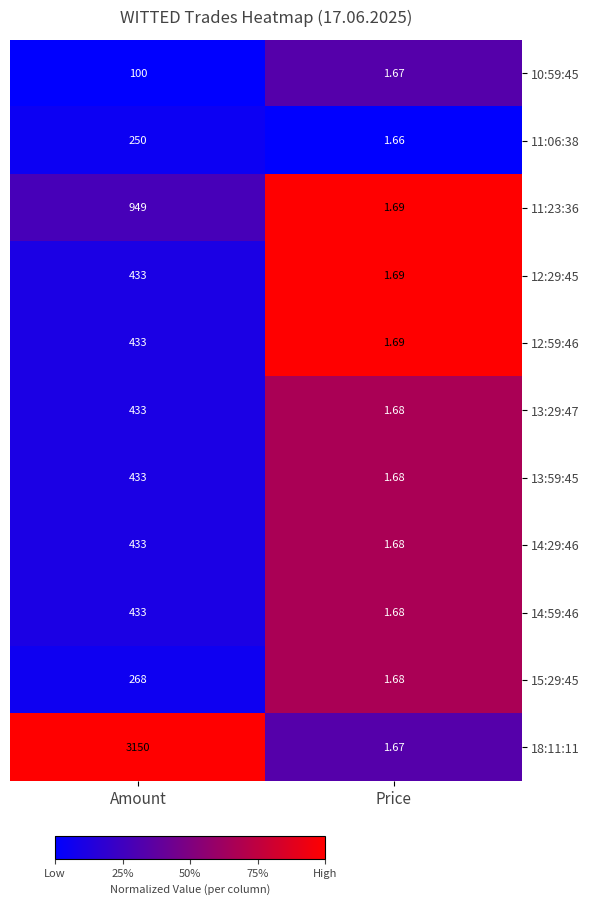

List the labels in order of 10:59:45 value, smallest first.

Price, Amount